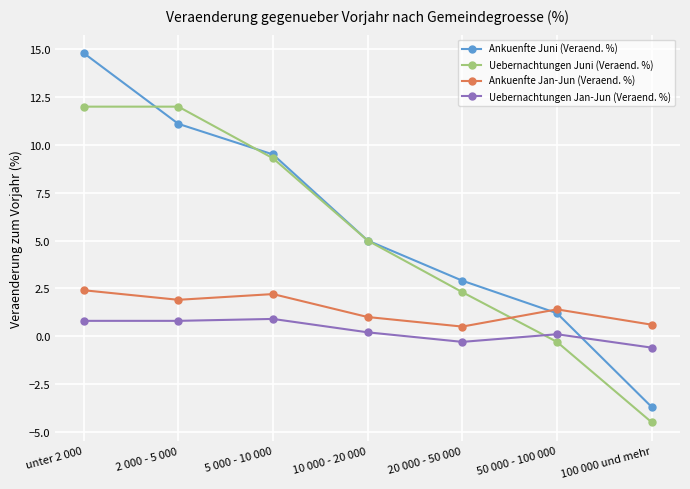

What is the label of the 5th point from the right?

5 000 - 10 000